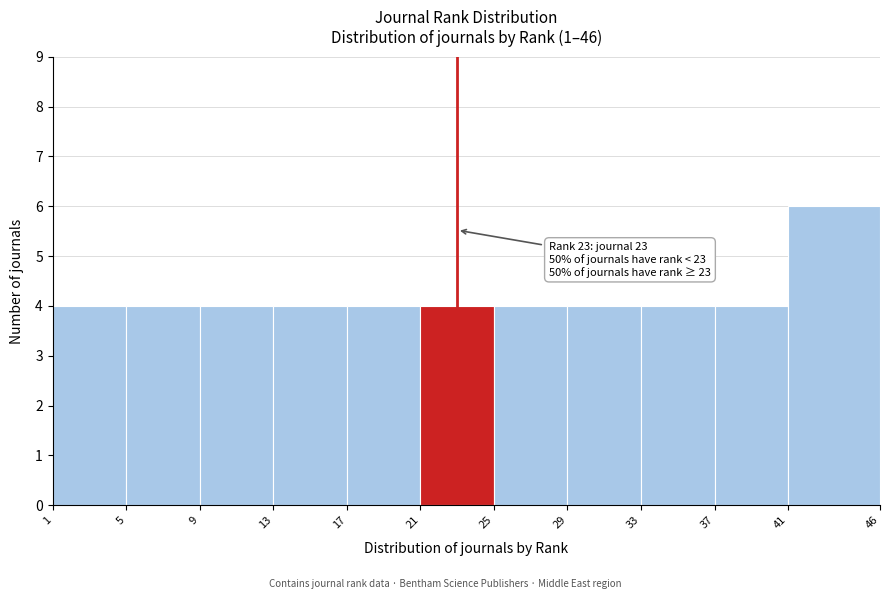

Over which range of the x-axis is the bar tallest?

41 to 46